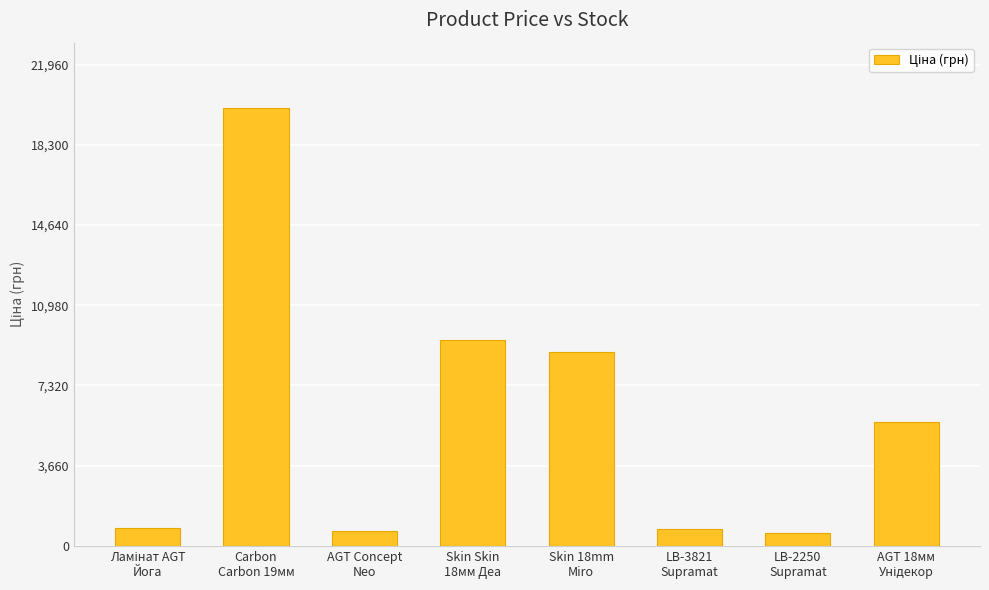

What position from the left is Skin Skin
18мм Деа?

4